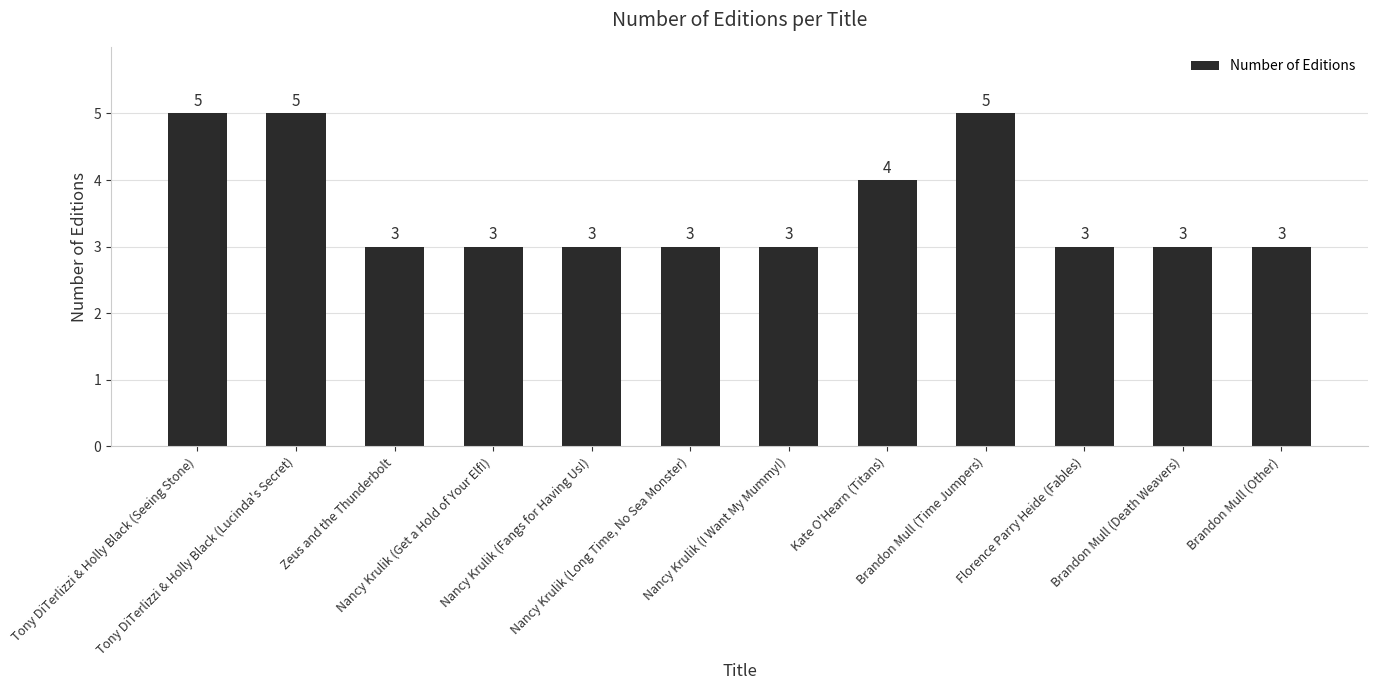

What is the value of the 1st bar from the left?

5